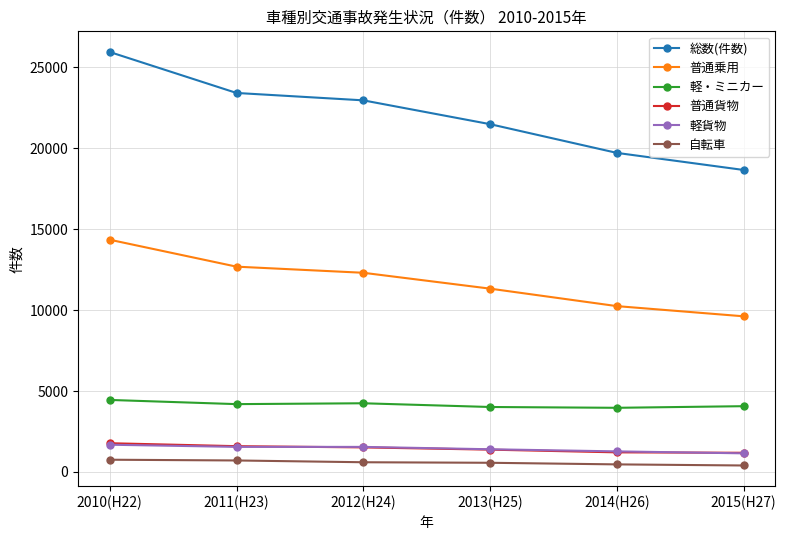

What is the minimum value for 普通貨物?

1187